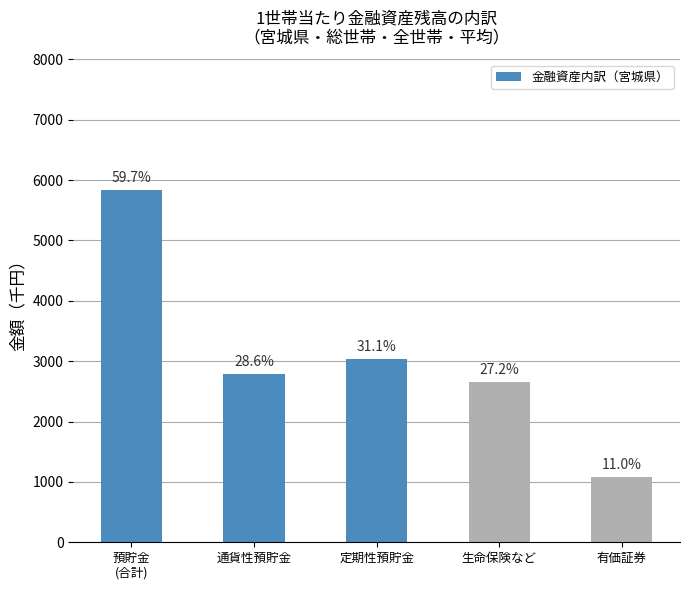

List the labels in order of value, smallest first.

有価証券, 生命保険など, 通貨性預貯金, 定期性預貯金, 預貯金
(合計)